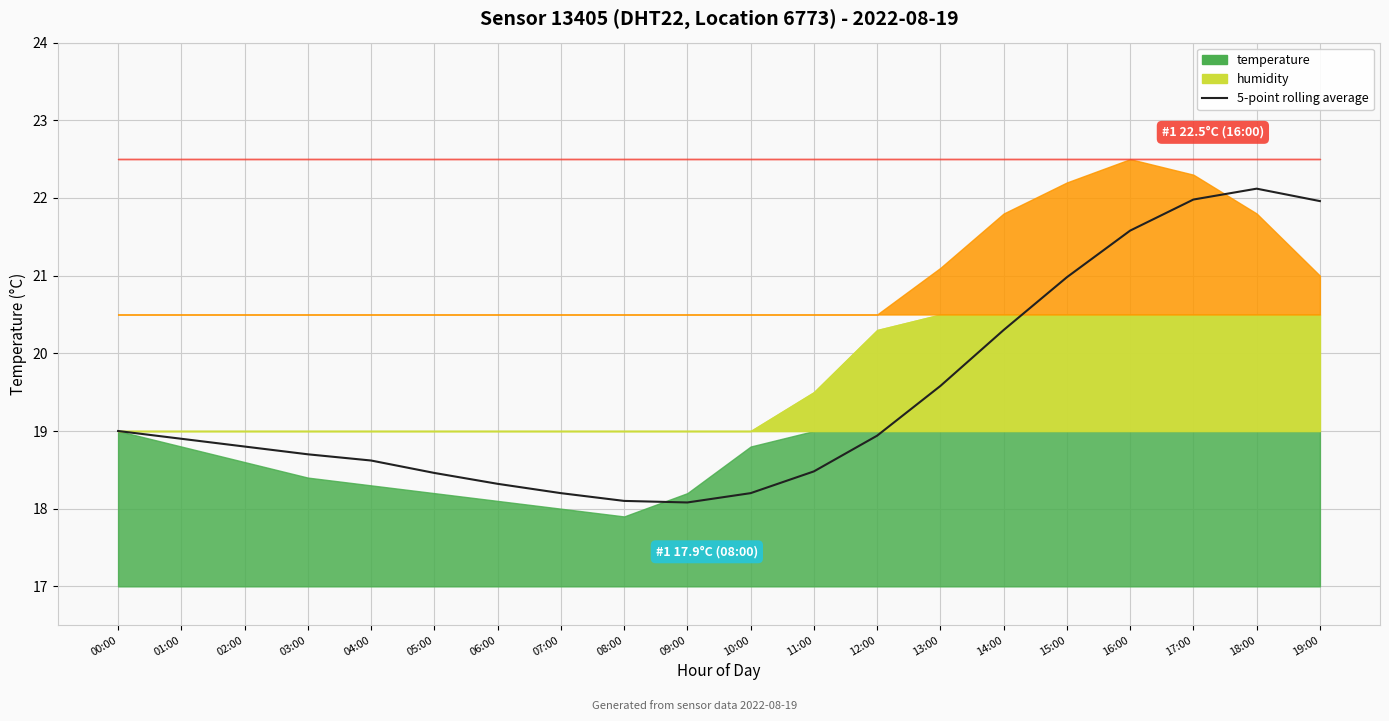

True or false: the data shows 22.0 at 17:00.

True